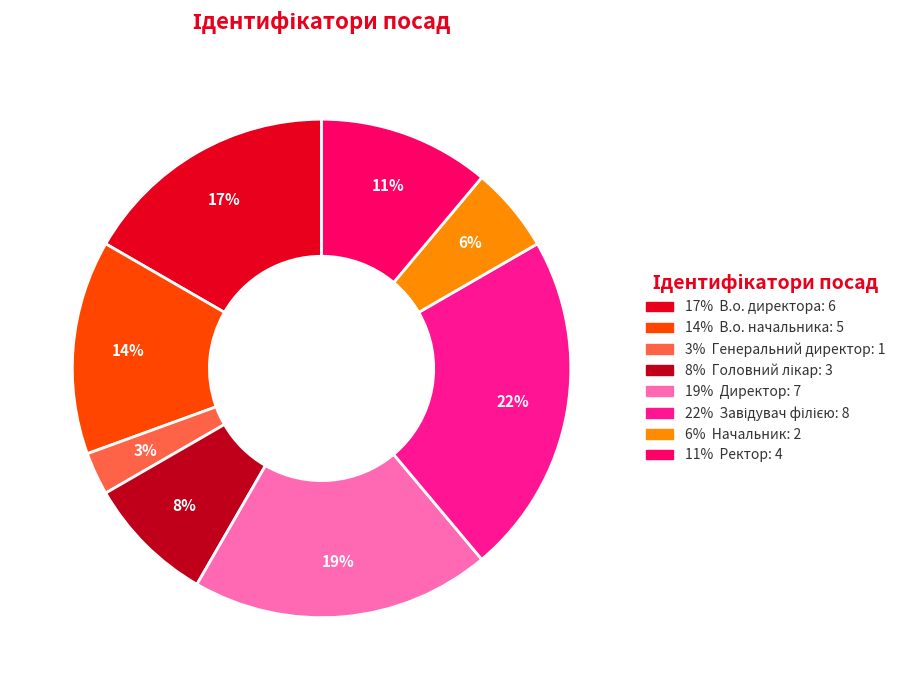

Is there any slice that represents more than half of the pie?

No